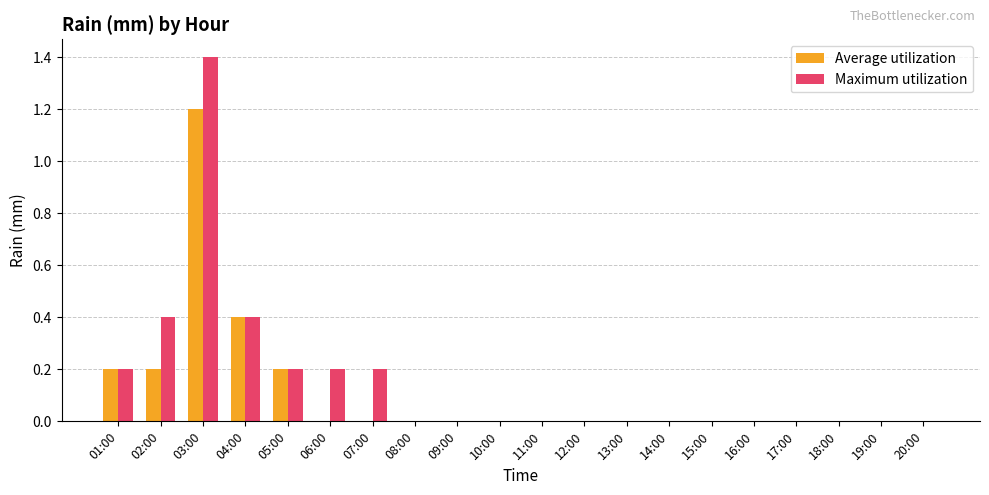

Reading left to right, transcribe all the data shown in this chart.

Average utilization: 0.2	0.2	1.2	0.4	0.2	0.0	0.0	0.0	0.0	0.0	0.0	0.0	0.0	0.0	0.0	0.0	0.0	0.0	0.0	0.0
Maximum utilization: 0.2	0.4	1.4	0.4	0.2	0.2	0.2	0.0	0.0	0.0	0.0	0.0	0.0	0.0	0.0	0.0	0.0	0.0	0.0	0.0